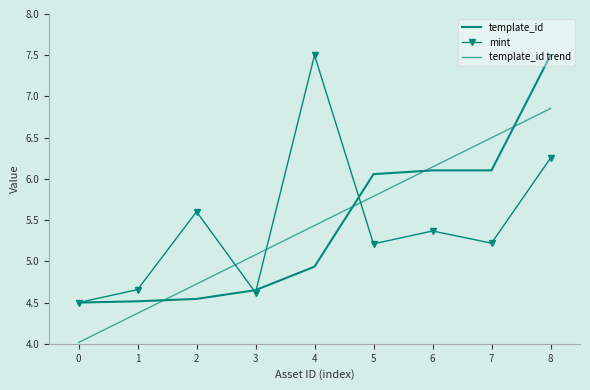

Reading left to right, transcribe all the data shown in this chart.

template_id: 0=4.5	1=4.5	2=4.5	3=4.7	4=4.9	5=6.1	6=6.1	7=6.1	8=7.5
mint: 0=4.5	1=4.7	2=5.6	3=4.6	4=7.5	5=5.2	6=5.4	7=5.2	8=6.3
template_id trend: 0=4.0	1=4.4	2=4.7	3=5.1	4=5.4	5=5.8	6=6.1	7=6.5	8=6.9